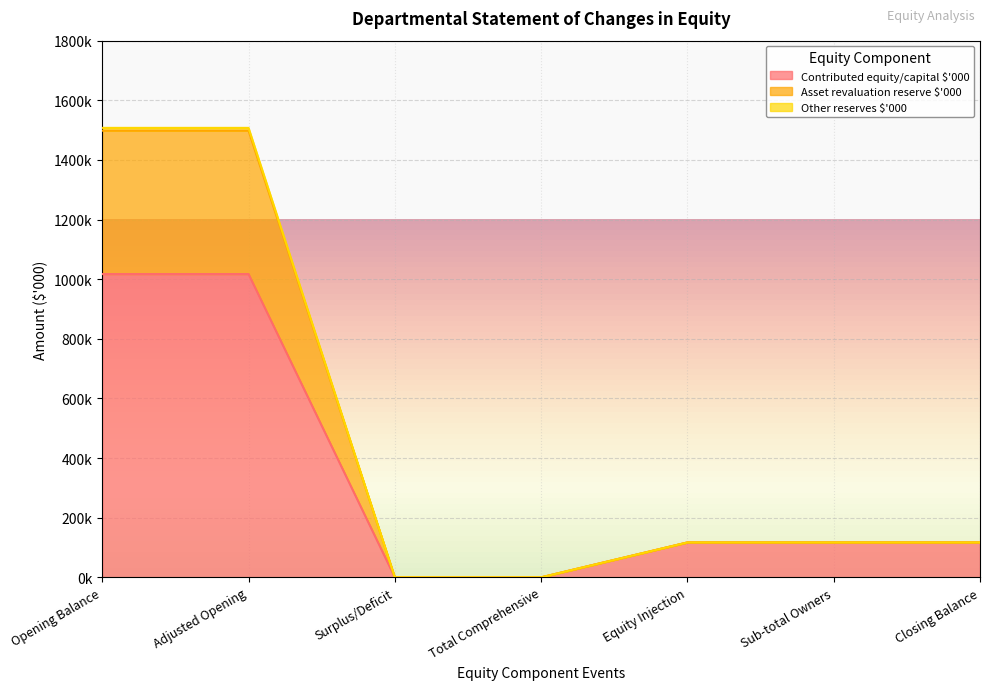

Which category has the lowest value in the Other reserves $'000 series?

Surplus/Deficit